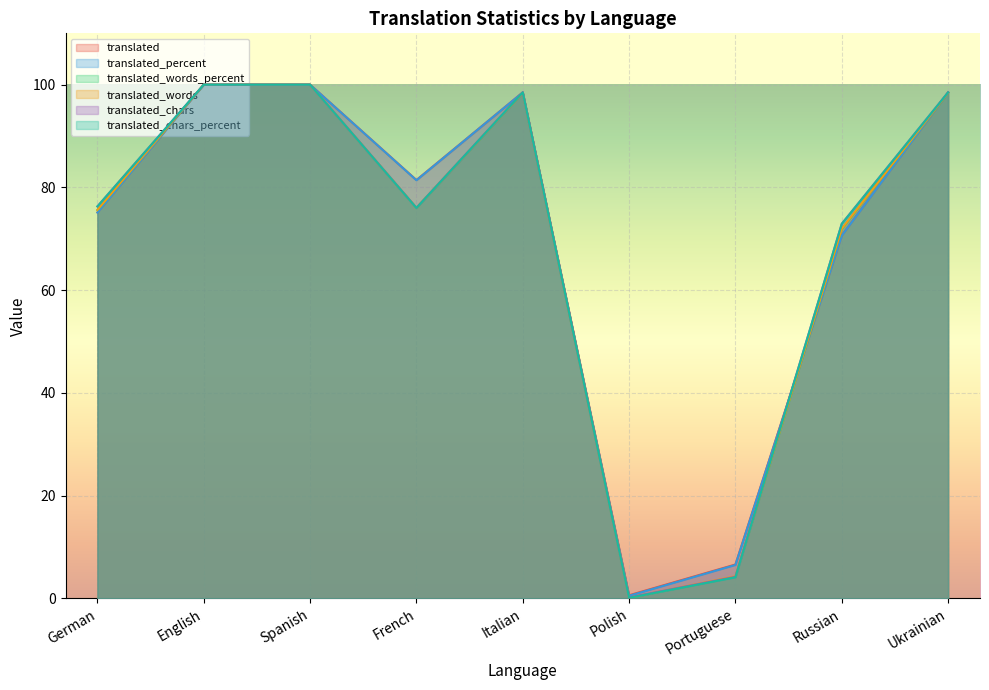

The value of translated_words at English is 59.8. True or false?

False